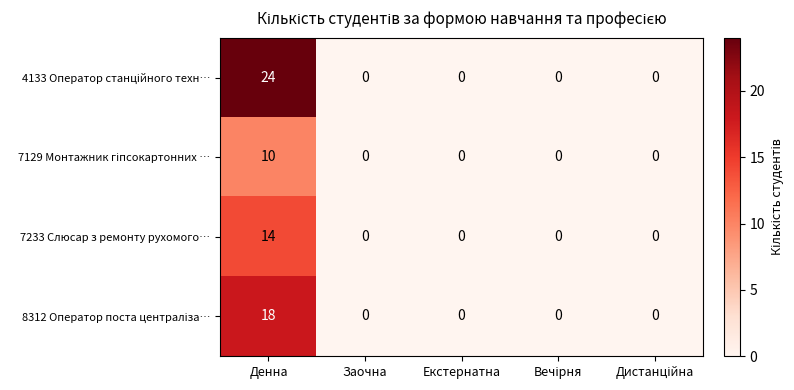

What value does the 7233 Слюсар з ремонту рухомого… series have at Денна, to the nearest 10?

10